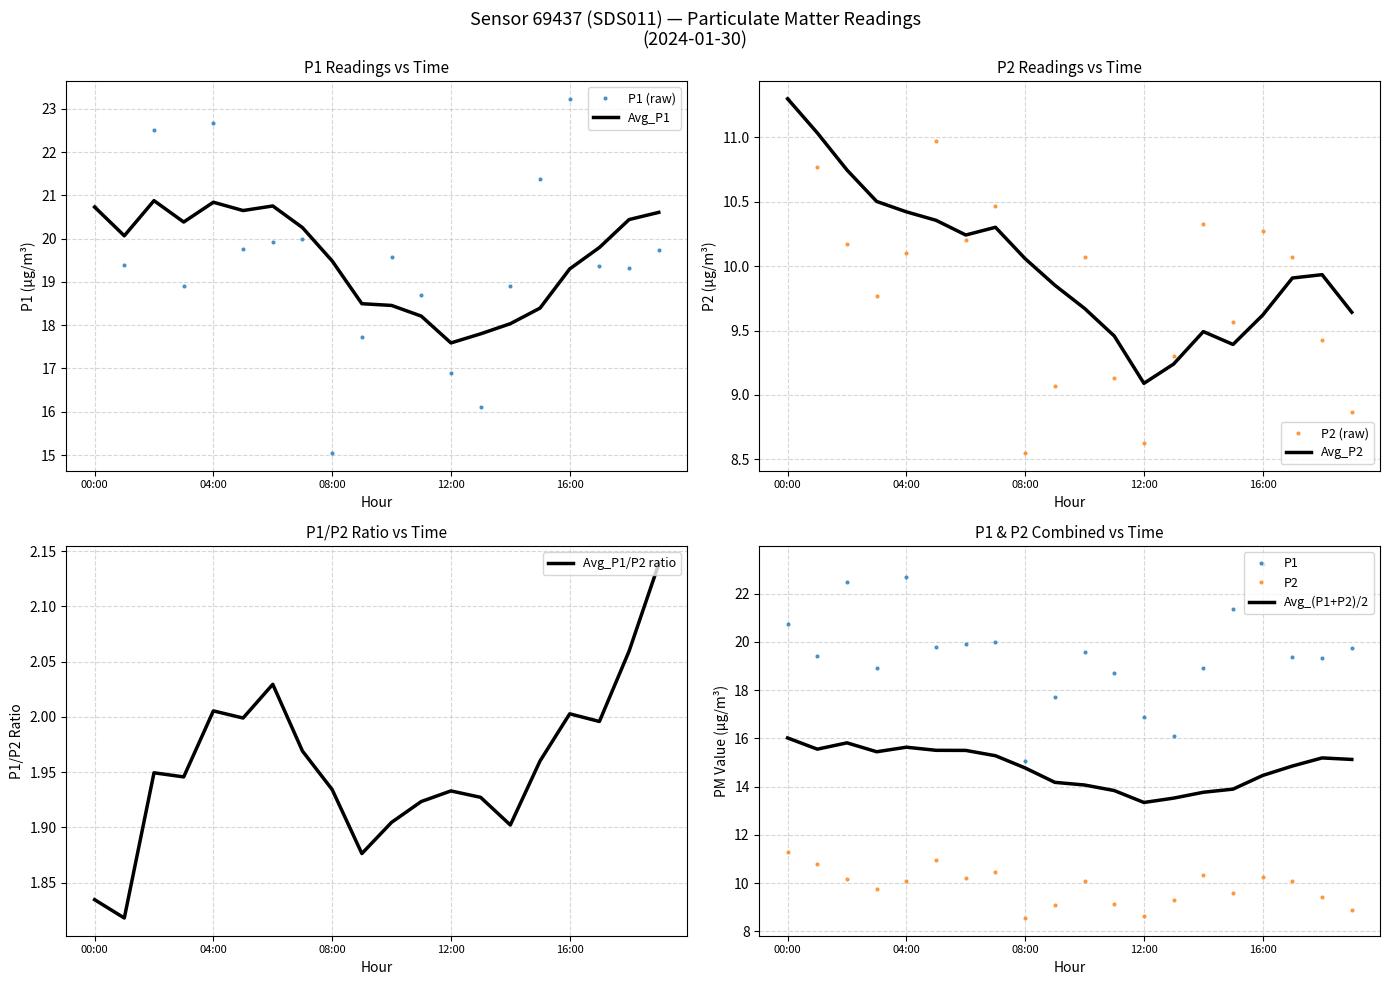

True or false: P1 has more than 0 interior local peaks.

True